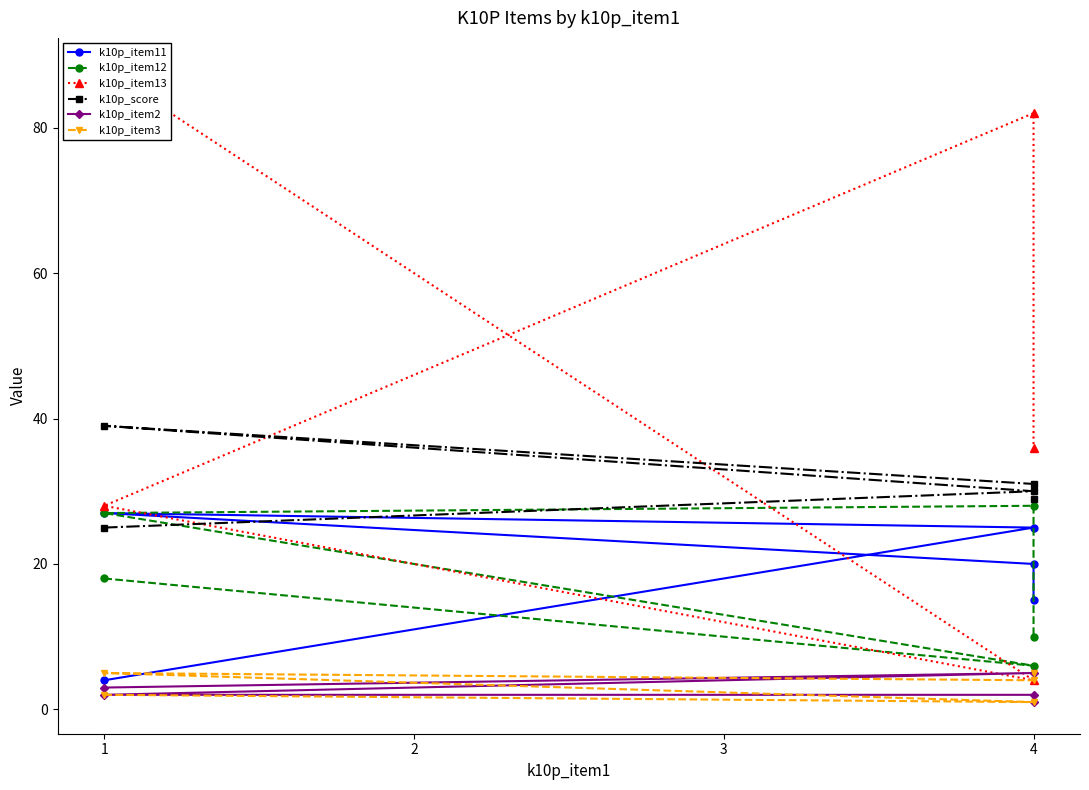

True or false: k10p_item2 has more than 2 points higher than both neighbors.

False